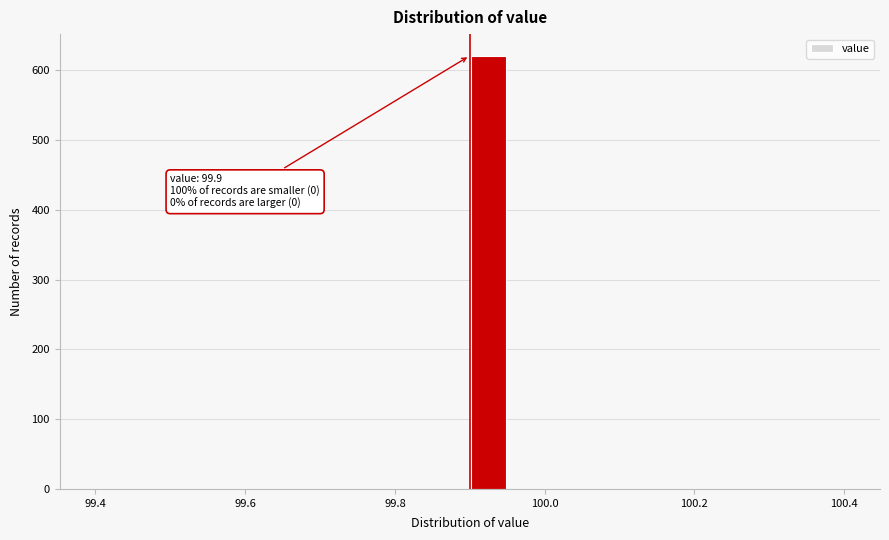

Read against the x-axis, roughly where is the centre of the tallest bar?

99.92